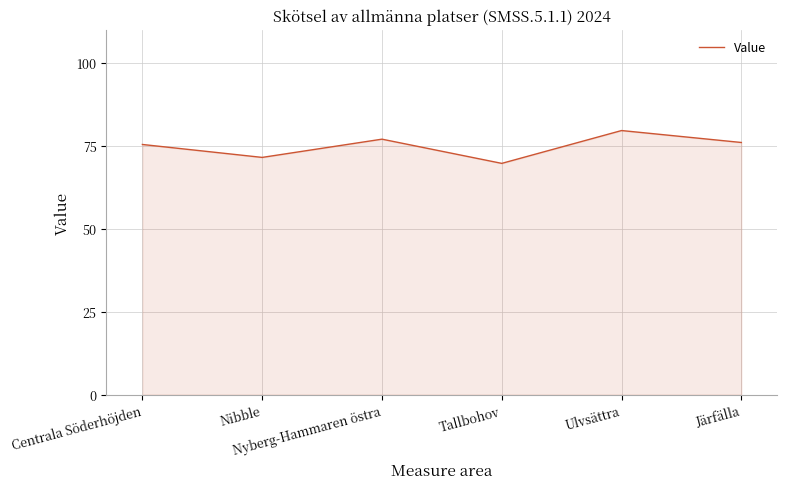

Reading left to right, what are all the values shown in this chart?

75.4	71.5	77.0	69.7	79.6	76.0